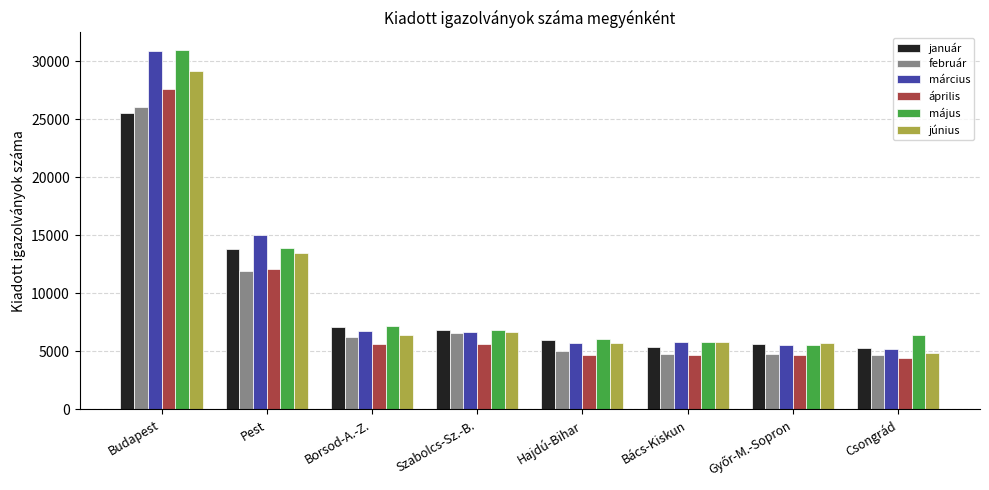

True or false: január has a value of 13822 at Pest.

True